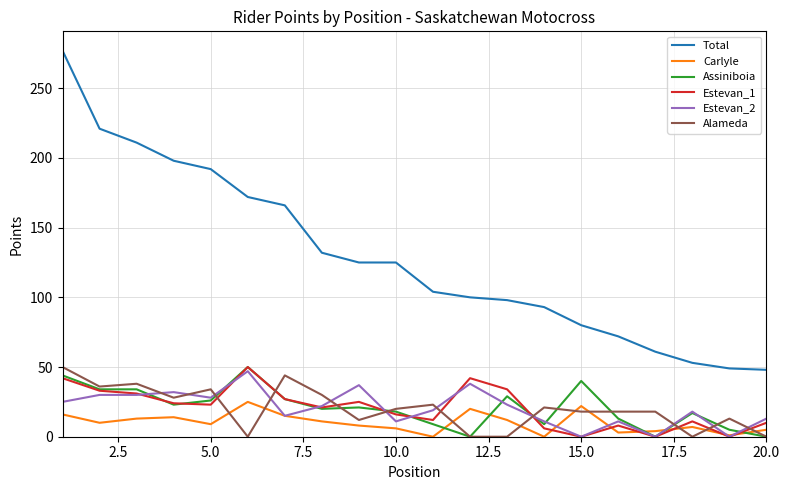

What are all the series names shown in the legend?

Total, Carlyle, Assiniboia, Estevan_1, Estevan_2, Alameda